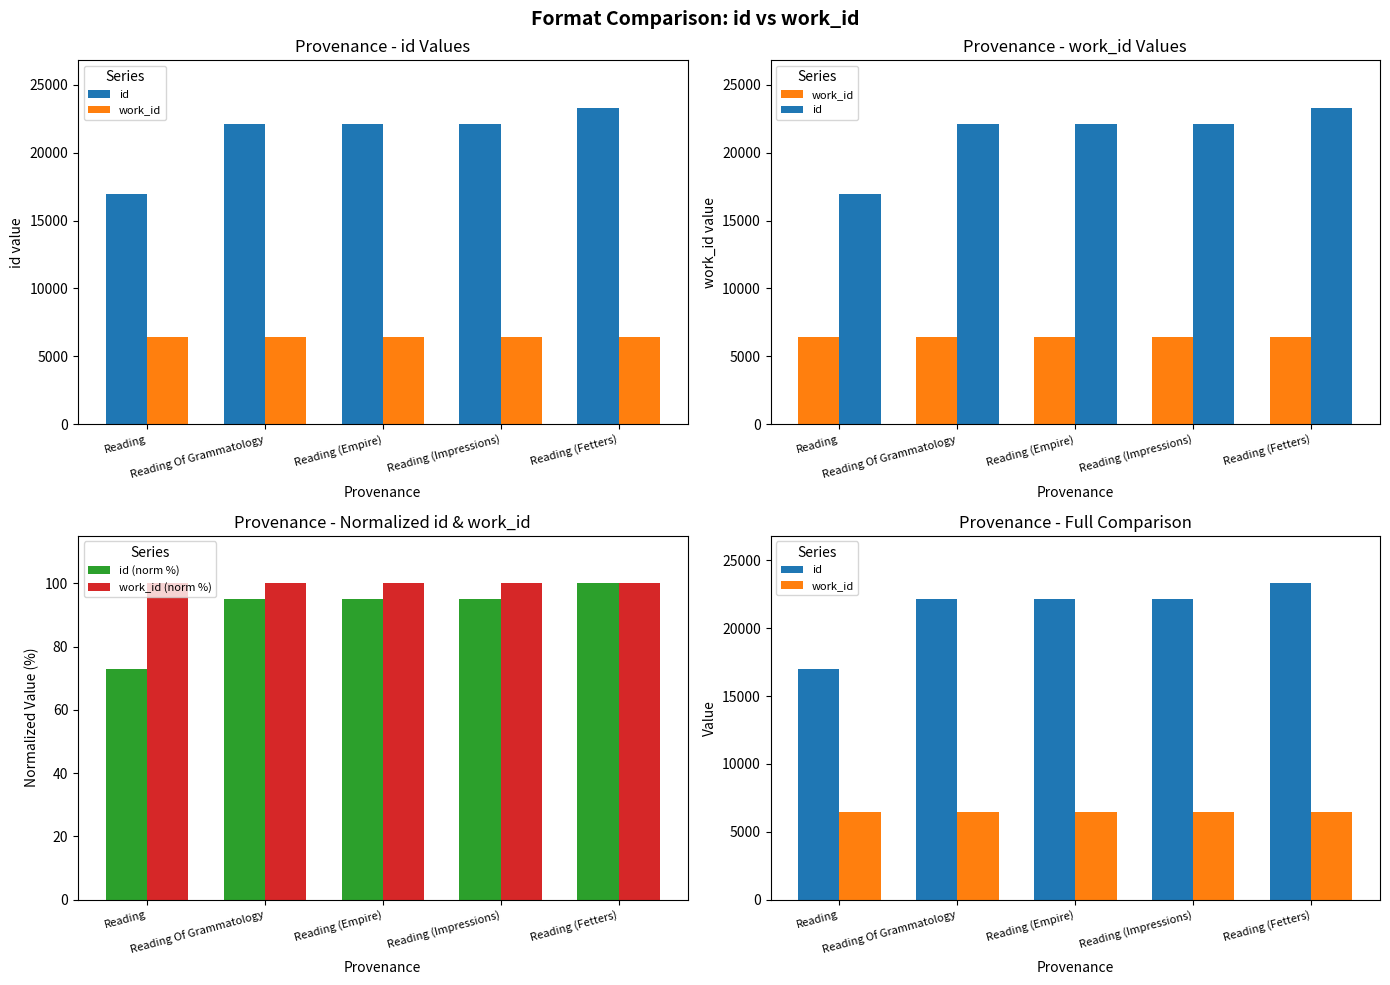

Rank the categories by work_id value from lowest to highest.

Reading, Reading Of Grammatology, Reading (Empire), Reading (Impressions), Reading (Fetters)